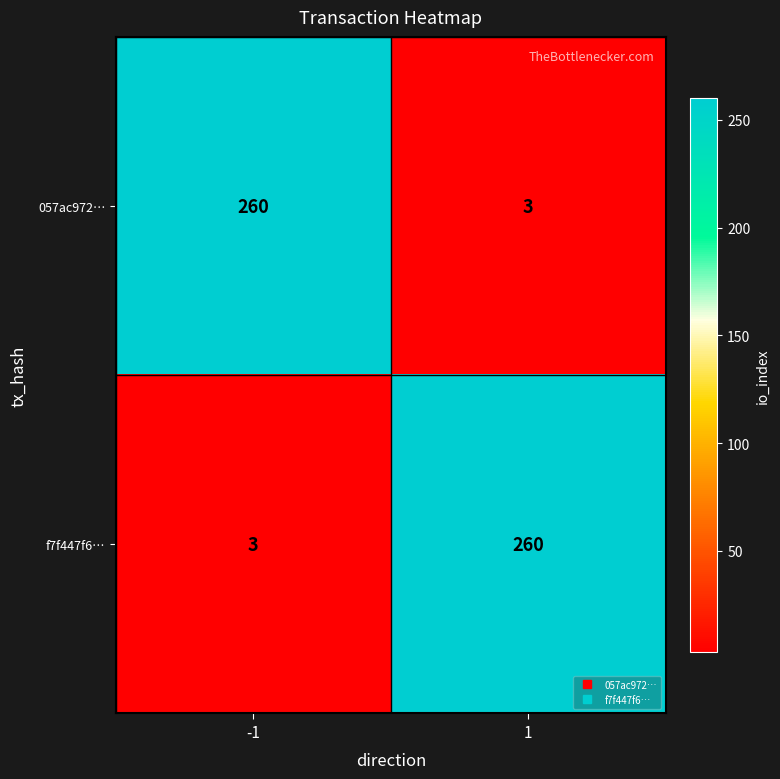

Is it true that 057ac972… equals 345 at -1?

False